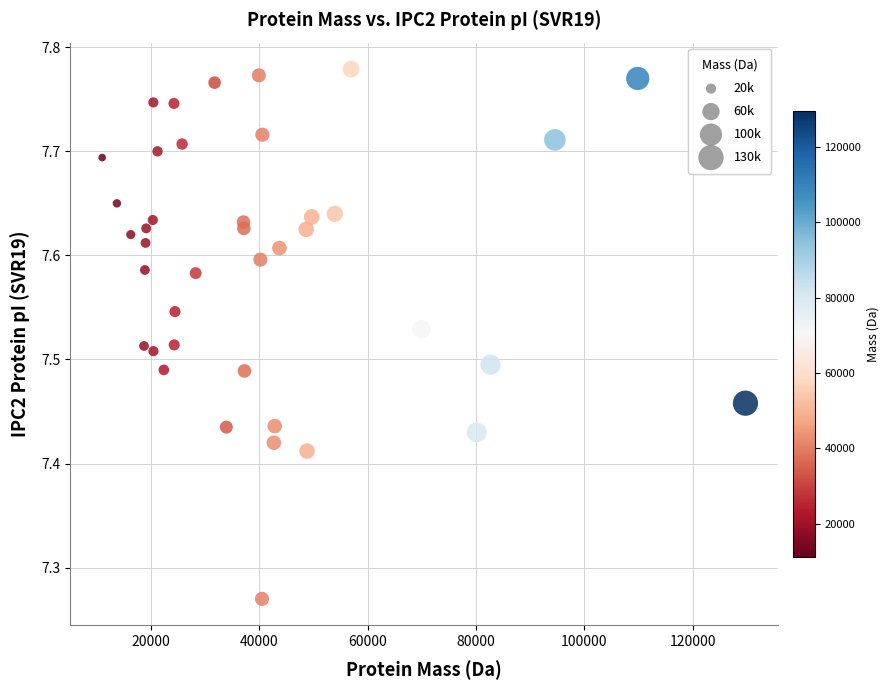

What is the range of X values (max minus min)?

118706.7